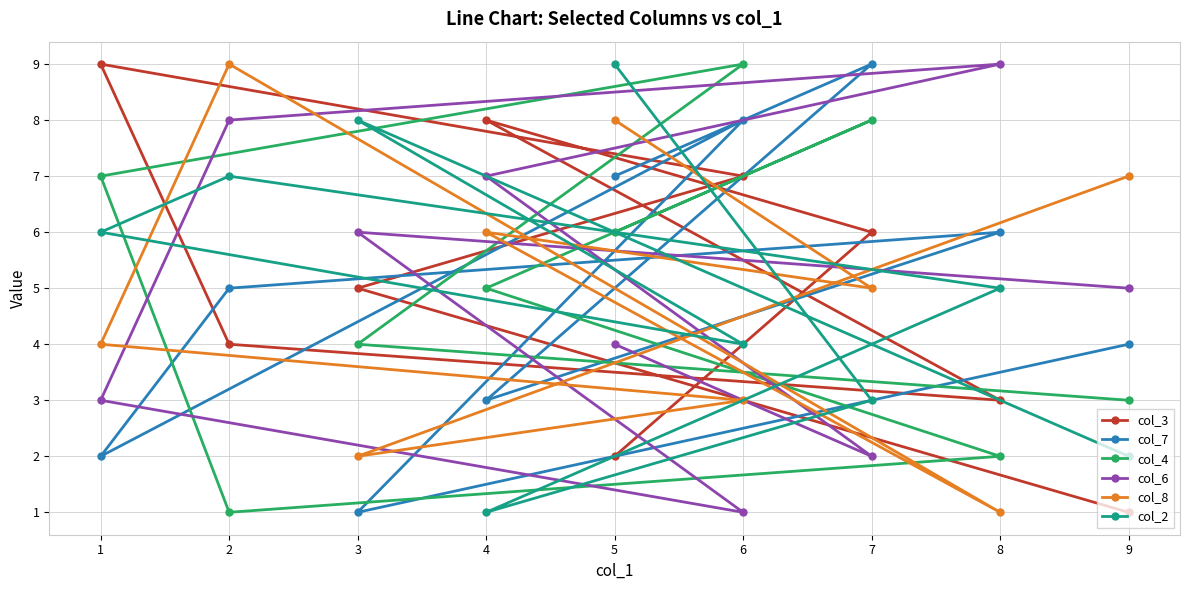

At which category does col_6 reach its first local valley?

7